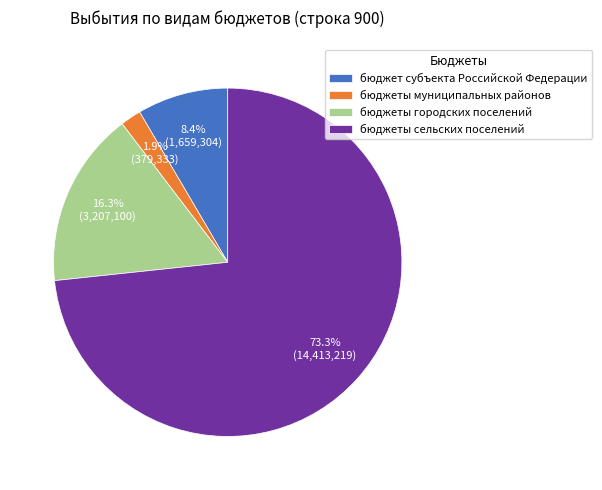

Does бюджеты сельских поселений represent more than half of the total?

Yes